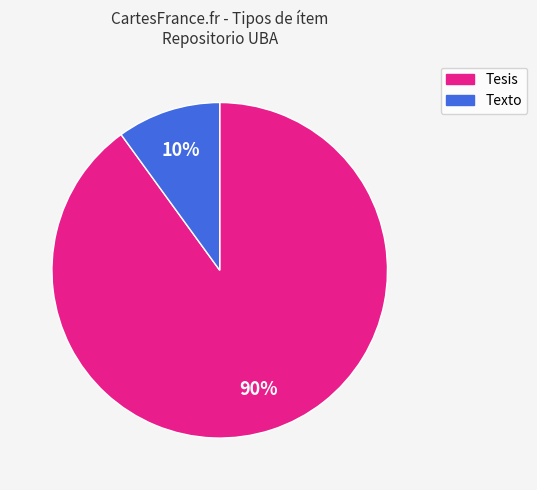

What percentage is the Tesis slice, to the nearest percent?

90%